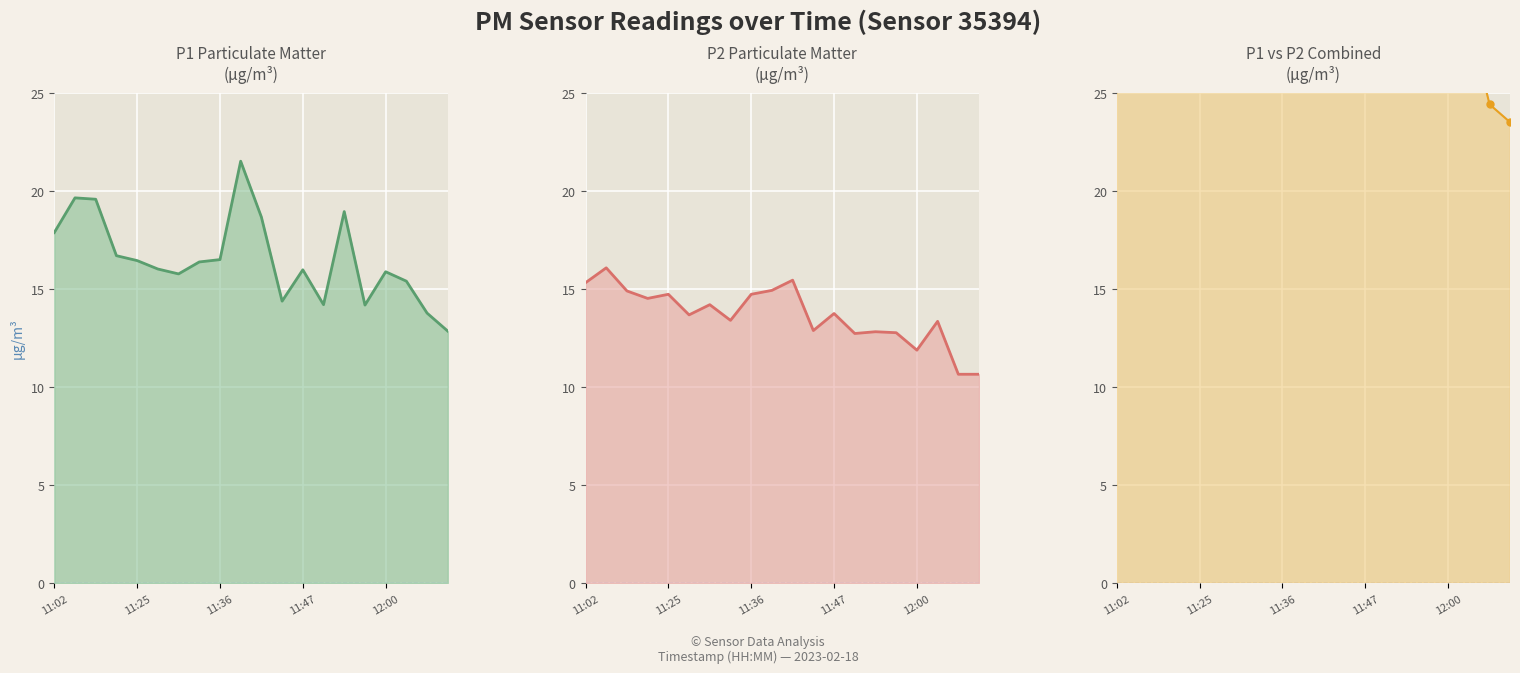

What is the total value across all series at 9?

72.9